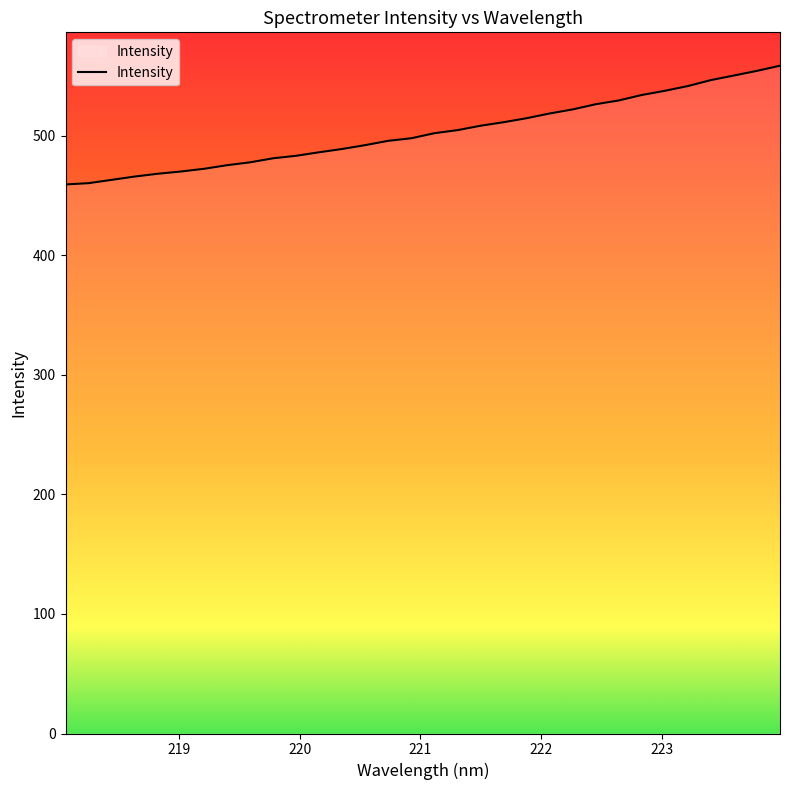

What is the maximum value shown in the chart?

558.7